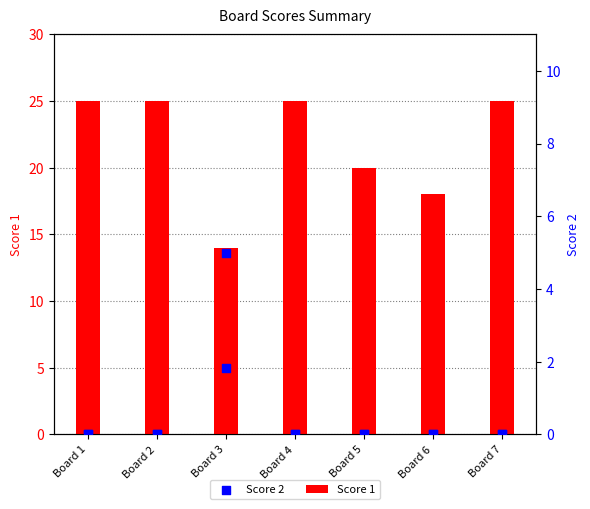

At how many categories does at least one series exceed 22?

4